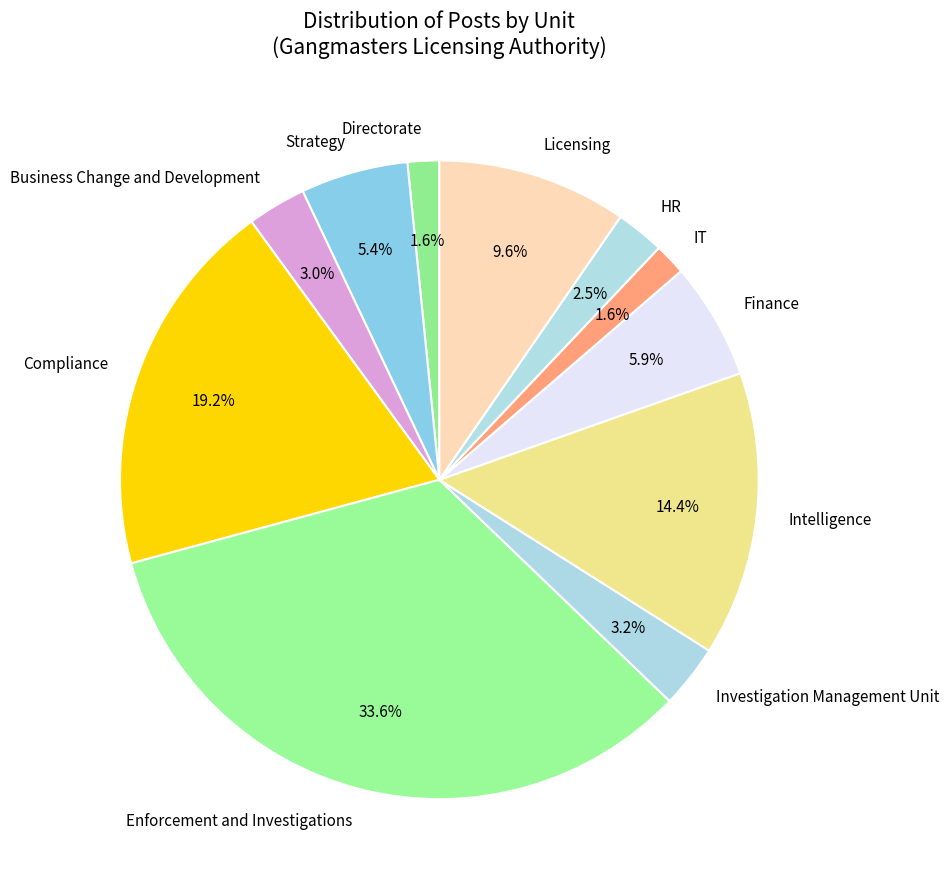

What is the largest slice in the pie chart?

Enforcement and Investigations